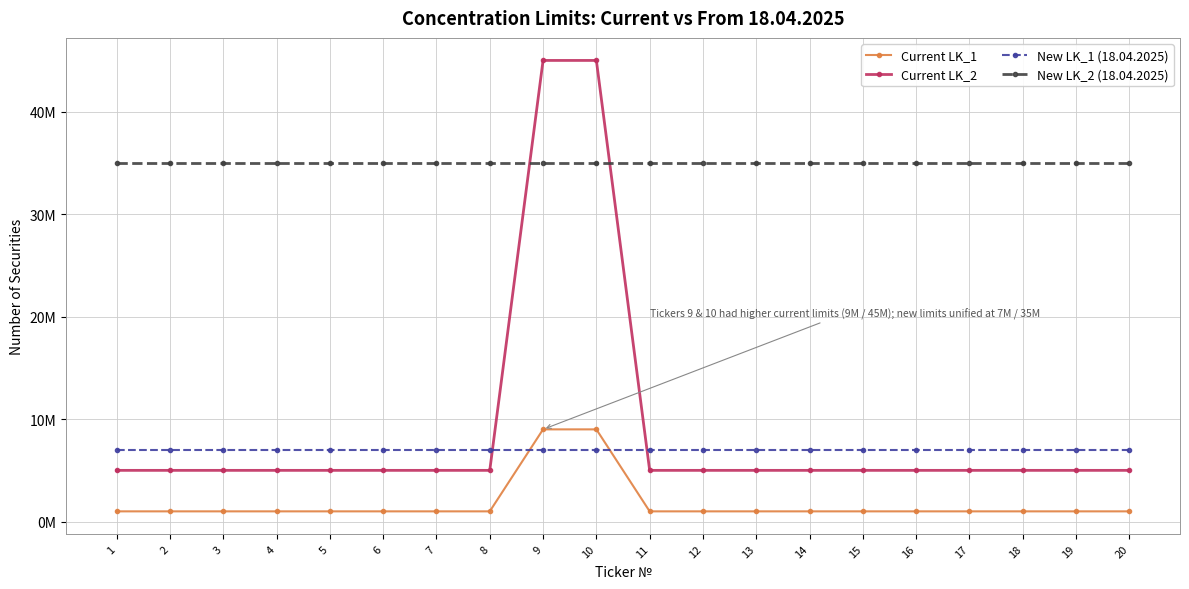

What is the value of the Current LK_2 point at the 10th from the left?

45000000